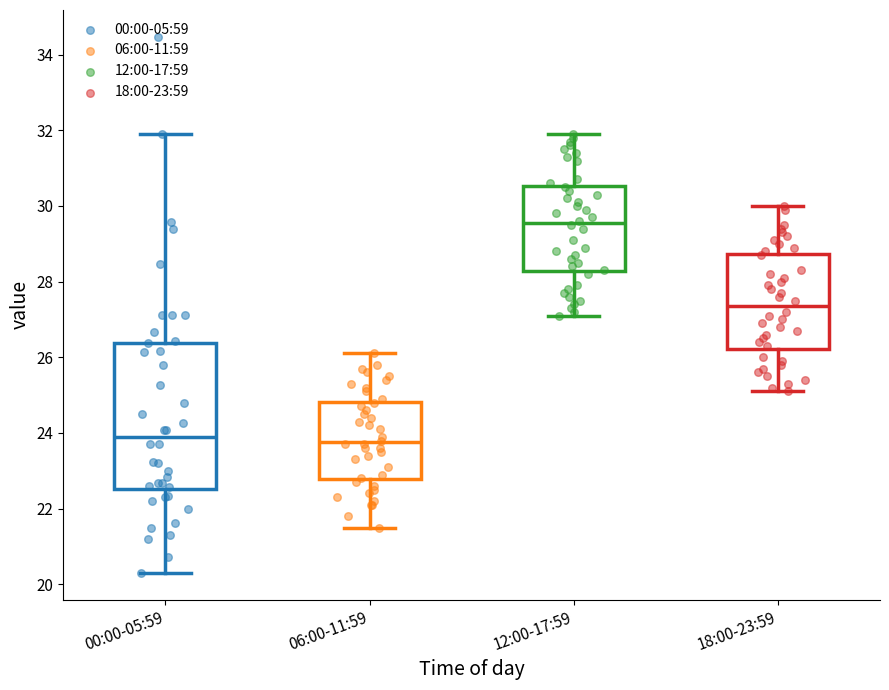

Which box is the tallest, from its lower edge to its upper edge?

00:00-05:59